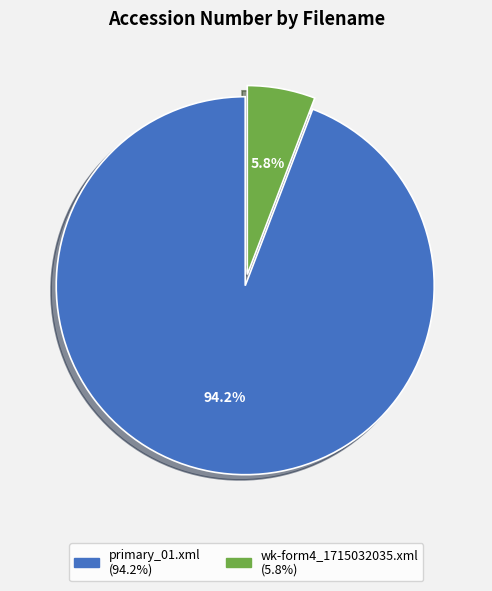

How many segments does this pie chart have?

2